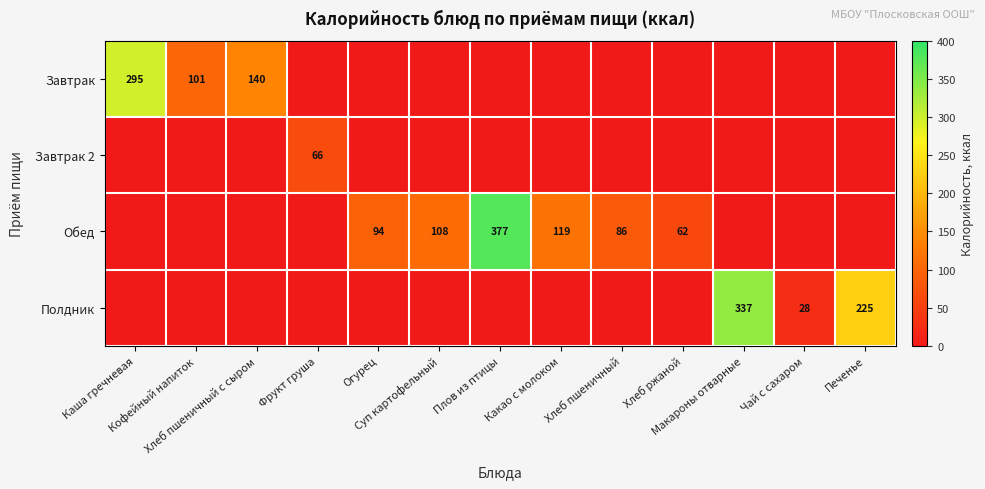

True or false: Полдник has a value of -224.2 at Суп картофельный.

False